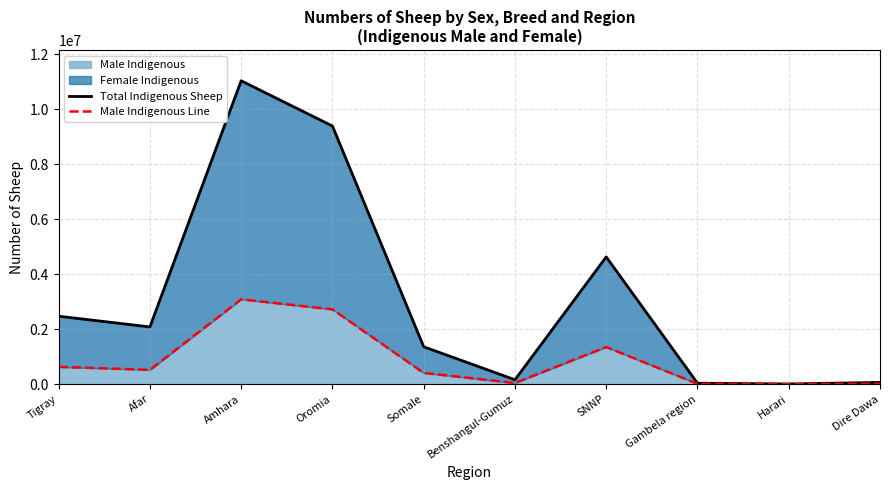

Reading left to right, extract all data points from this chart.

Total Indigenous Sheep: 2472938	2081955	11038562	9392171	1360703	160029	4629300	35285	6896	64331
Male Indigenous Line: 629740	520804	3086987	2721123	409148	43229	1350948	12560	1251	16070